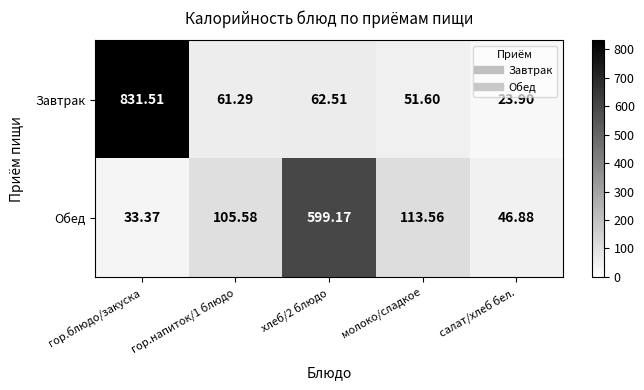

Which series has the largest range (max minus min)?

Завтрак